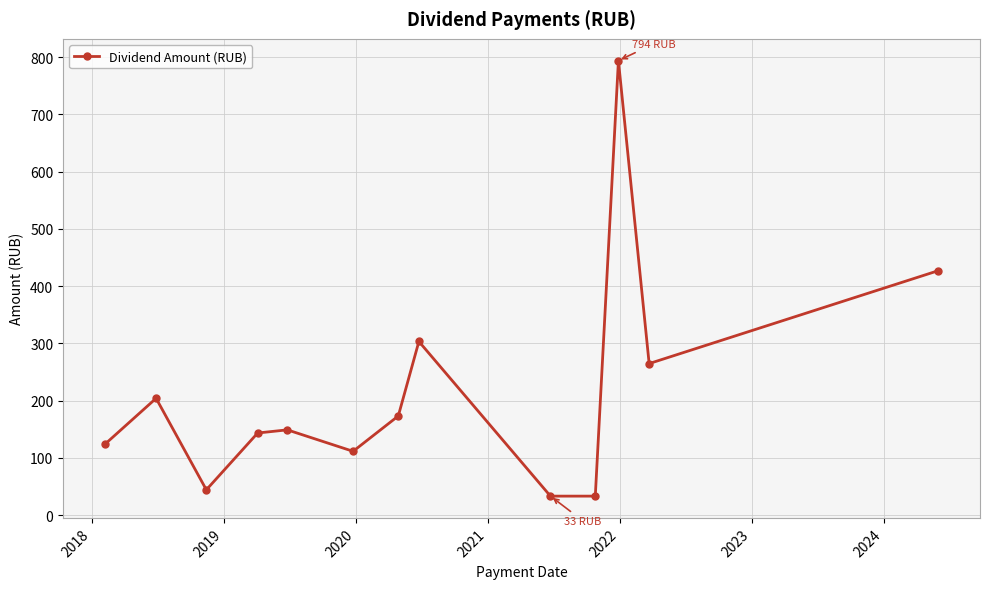

True or false: there are more than 0 points higher than both neighbors.

True